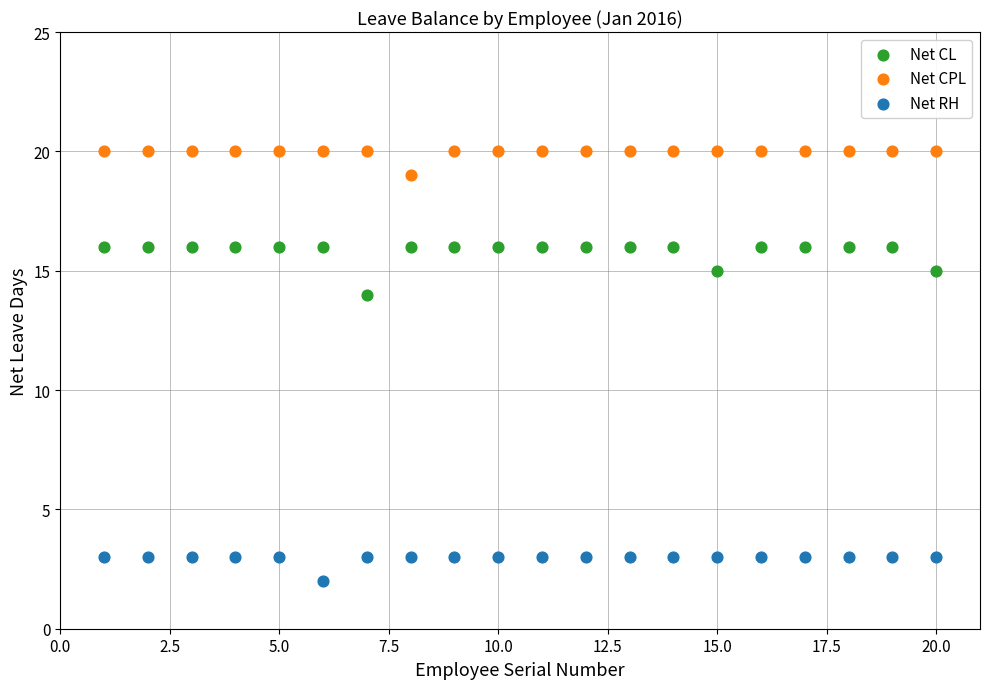

Which series reaches the maximum Y coordinate?

Net CPL